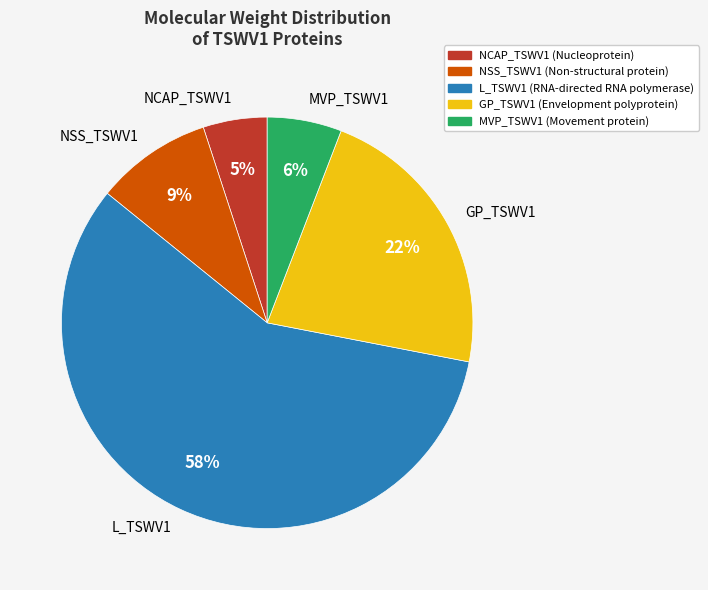

Which category has the biggest portion of the pie?

L_TSWV1